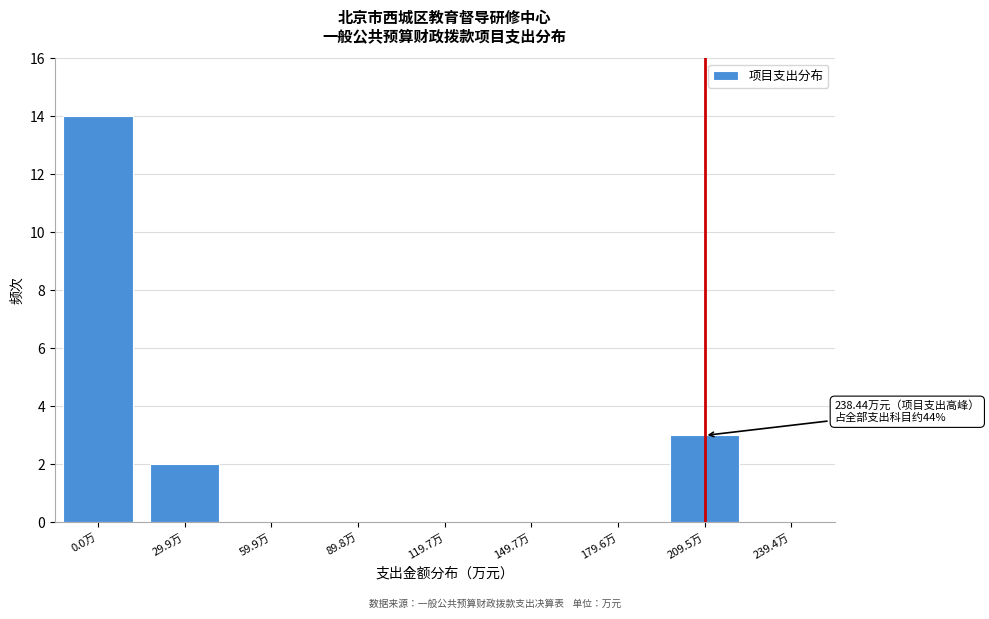

Reading left to right, list all the values displayed in this chart.

0.0万=14	29.9万=2	59.9万=0	89.8万=0	119.7万=0	149.7万=0	179.6万=0	209.5万=3